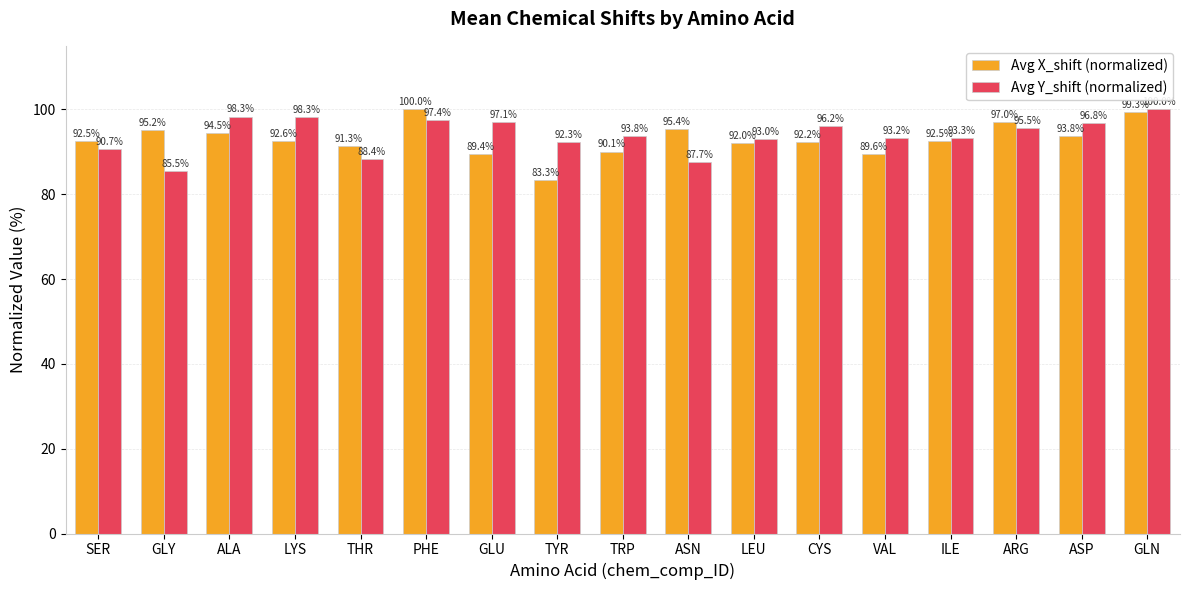

Which series has the largest range (max minus min)?

Avg X_shift (normalized)